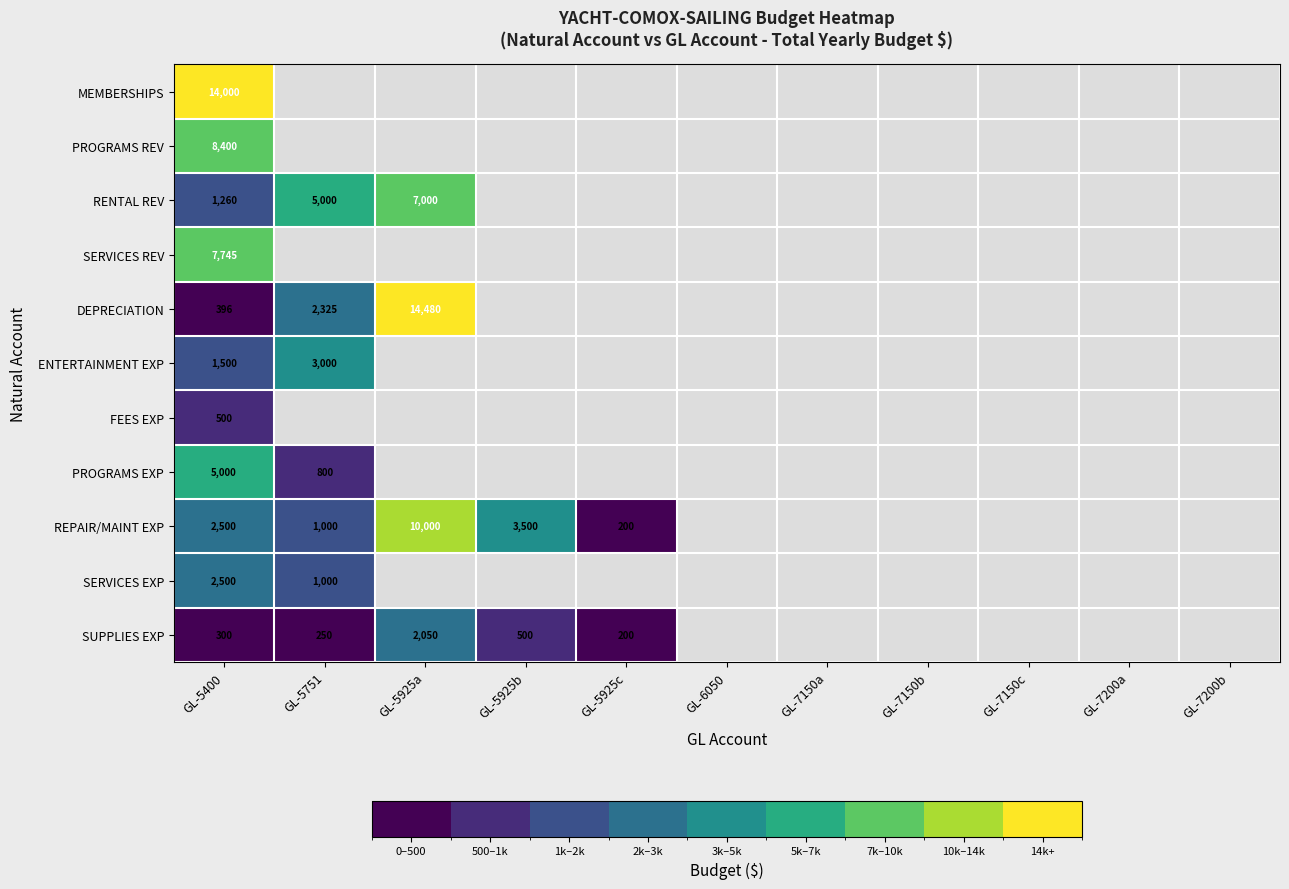

The SUPPLIES EXP series shows 200 at GL-5925c. True or false?

True